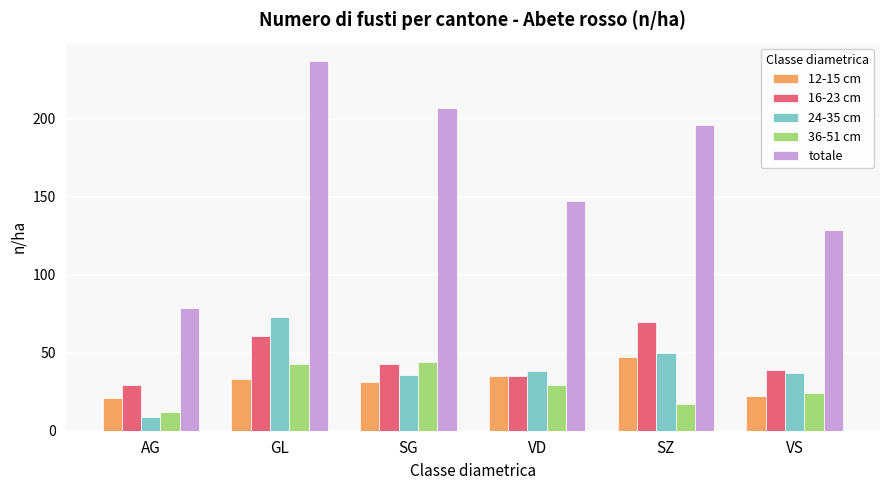

Reading left to right, list all the values displayed in this chart.

12-15 cm: AG=21	GL=33	SG=31	VD=35	SZ=47	VS=22
16-23 cm: AG=29	GL=61	SG=43	VD=35	SZ=70	VS=39
24-35 cm: AG=9	GL=73	SG=36	VD=38	SZ=50	VS=37
36-51 cm: AG=12	GL=43	SG=44	VD=29	SZ=17	VS=24
totale: AG=79	GL=237	SG=207	VD=147	SZ=196	VS=129